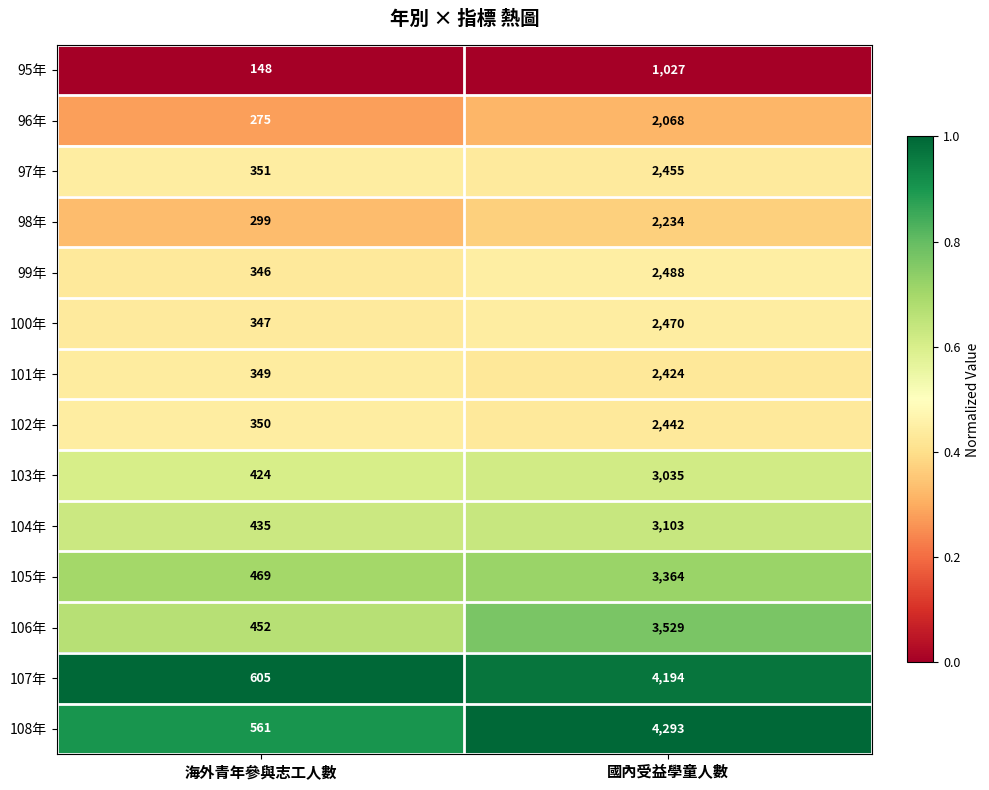

Reading left to right, extract all data points from this chart.

95年: 海外青年參與志工人數=148	國內受益學童人數=1027
96年: 海外青年參與志工人數=275	國內受益學童人數=2068
97年: 海外青年參與志工人數=351	國內受益學童人數=2455
98年: 海外青年參與志工人數=299	國內受益學童人數=2234
99年: 海外青年參與志工人數=346	國內受益學童人數=2488
100年: 海外青年參與志工人數=347	國內受益學童人數=2470
101年: 海外青年參與志工人數=349	國內受益學童人數=2424
102年: 海外青年參與志工人數=350	國內受益學童人數=2442
103年: 海外青年參與志工人數=424	國內受益學童人數=3035
104年: 海外青年參與志工人數=435	國內受益學童人數=3103
105年: 海外青年參與志工人數=469	國內受益學童人數=3364
106年: 海外青年參與志工人數=452	國內受益學童人數=3529
107年: 海外青年參與志工人數=605	國內受益學童人數=4194
108年: 海外青年參與志工人數=561	國內受益學童人數=4293